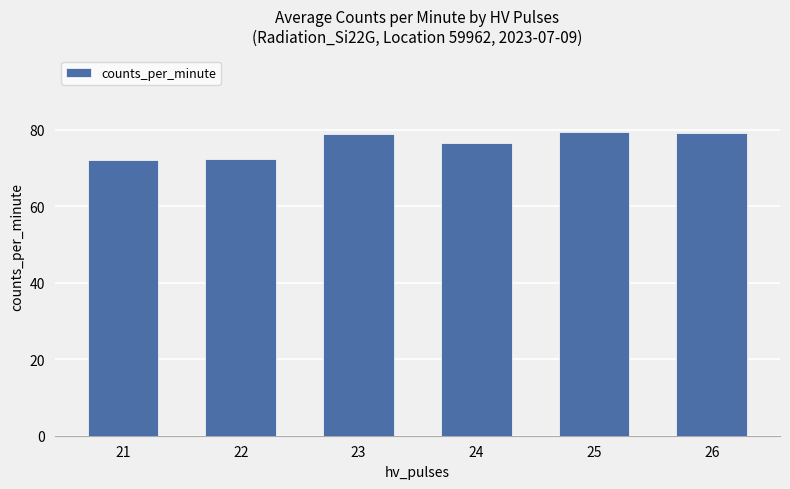

Is it true that the value at 23 is 29.8?

False